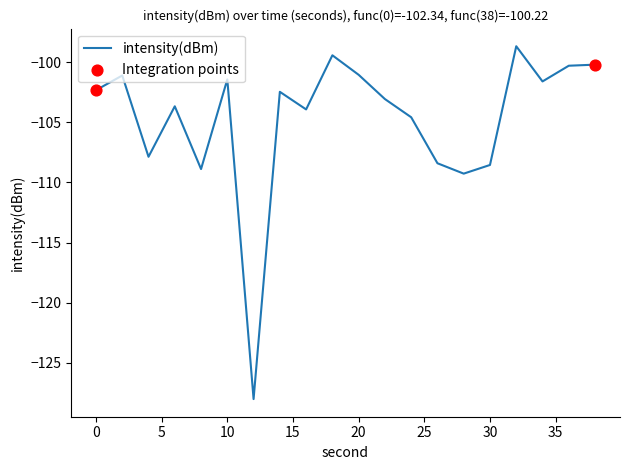

What is the maximum value shown in the chart?

-98.7